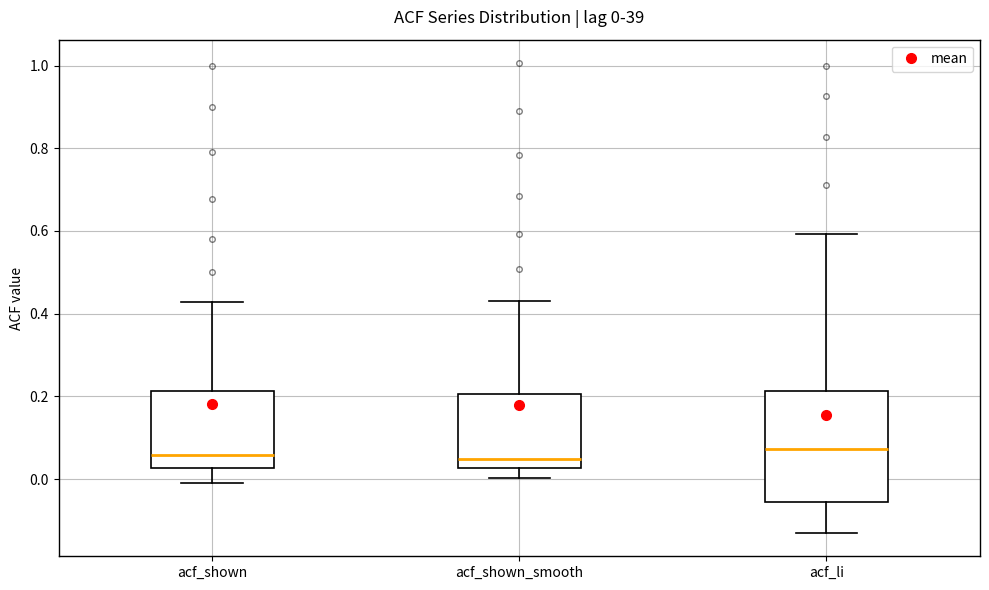

Comparing the boxes themselves (not the whiskers), which one is the tallest?

acf_li